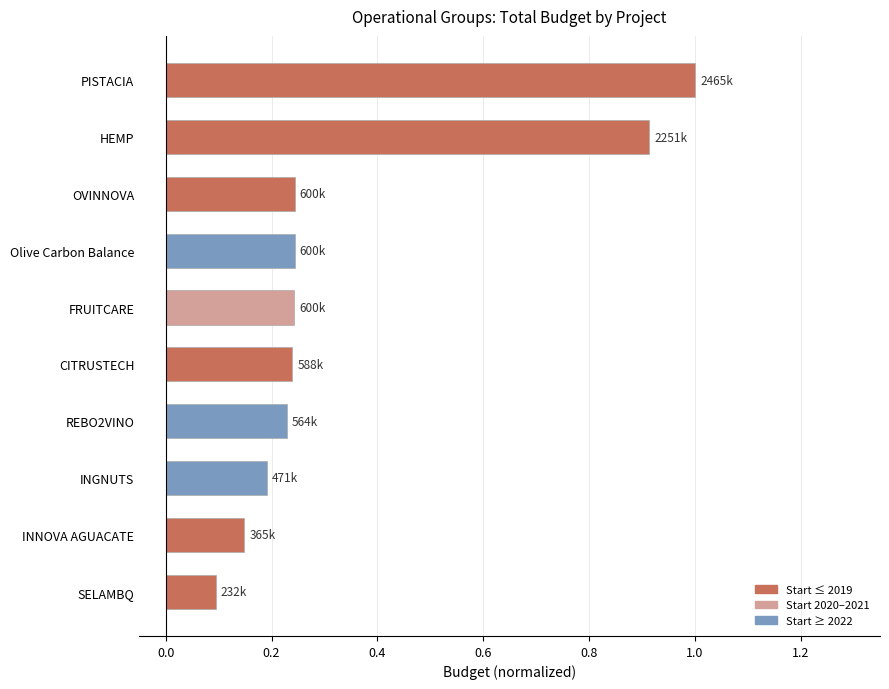

Is it true that the value at PISTACIA is 1.0?

True